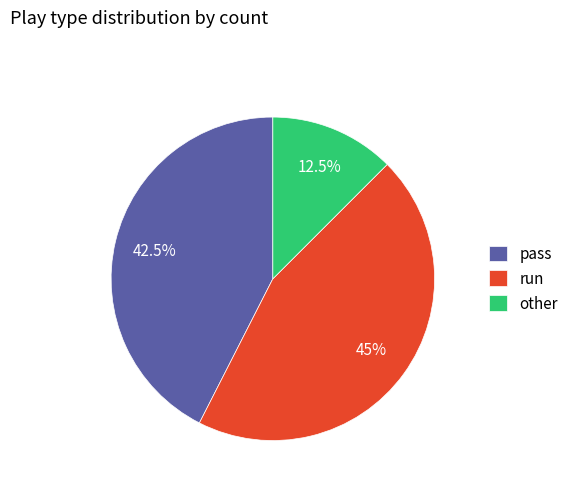

Is there a majority slice in this chart?

No